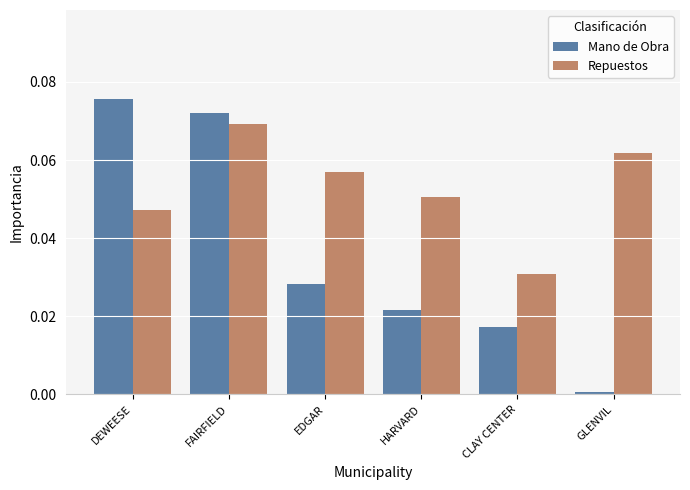

Which category has the lowest value in the Mano de Obra series?

GLENVIL